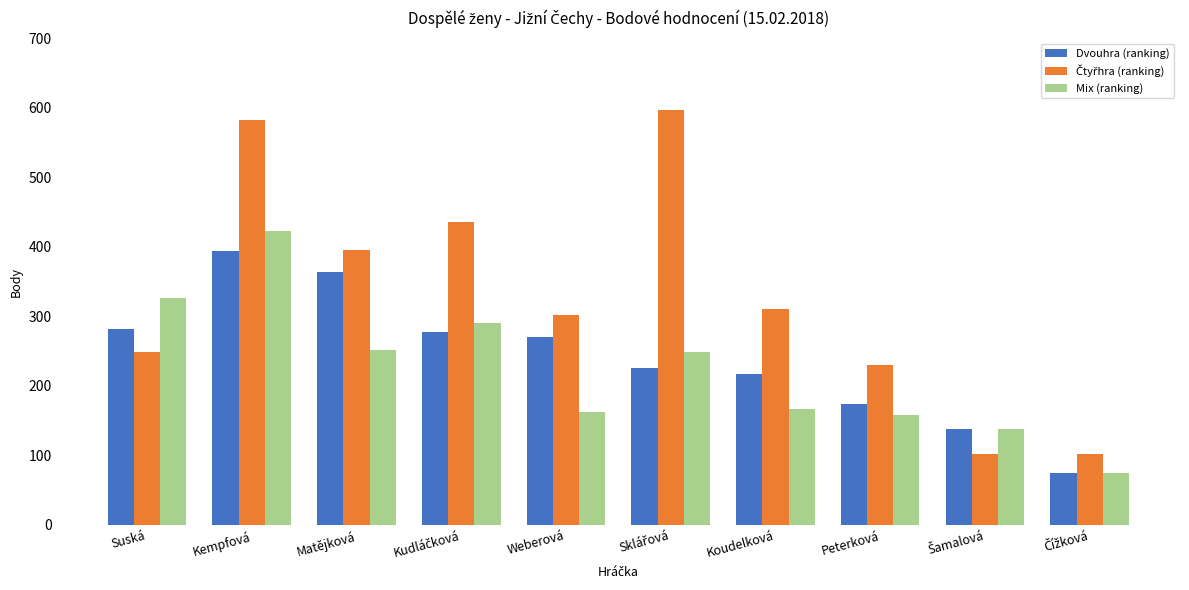

Read the Mix (ranking) value at Koudelková, to the nearest 50.

150